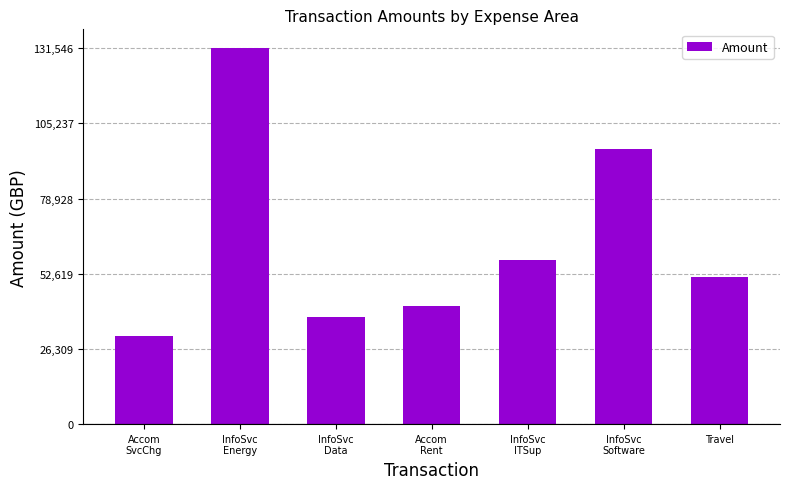

List the labels in order of value, largest first.

InfoSvc
Energy, InfoSvc
Software, InfoSvc
ITSup, Travel, Accom
Rent, InfoSvc
Data, Accom
SvcChg